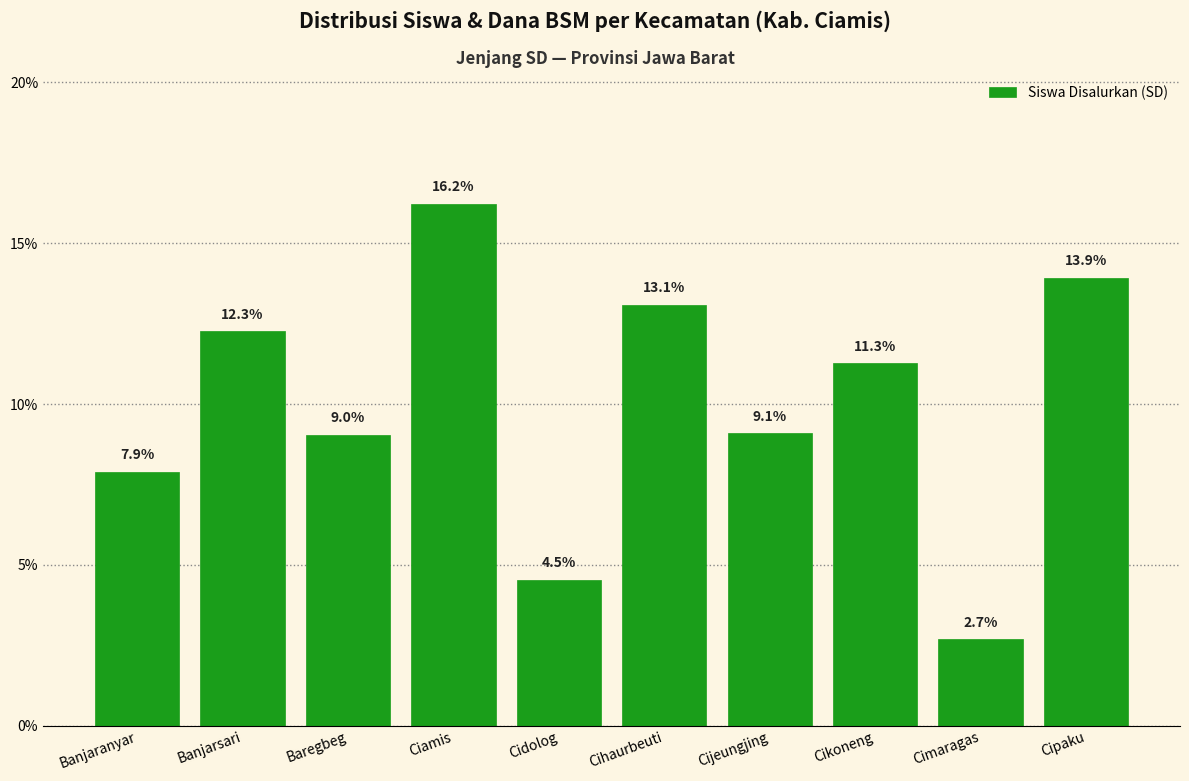

Reading left to right, extract all data points from this chart.

Banjaranyar=7.9	Banjarsari=12.3	Baregbeg=9.0	Ciamis=16.2	Cidolog=4.5	Cihaurbeuti=13.1	Cijeungjing=9.1	Cikoneng=11.3	Cimaragas=2.7	Cipaku=13.9